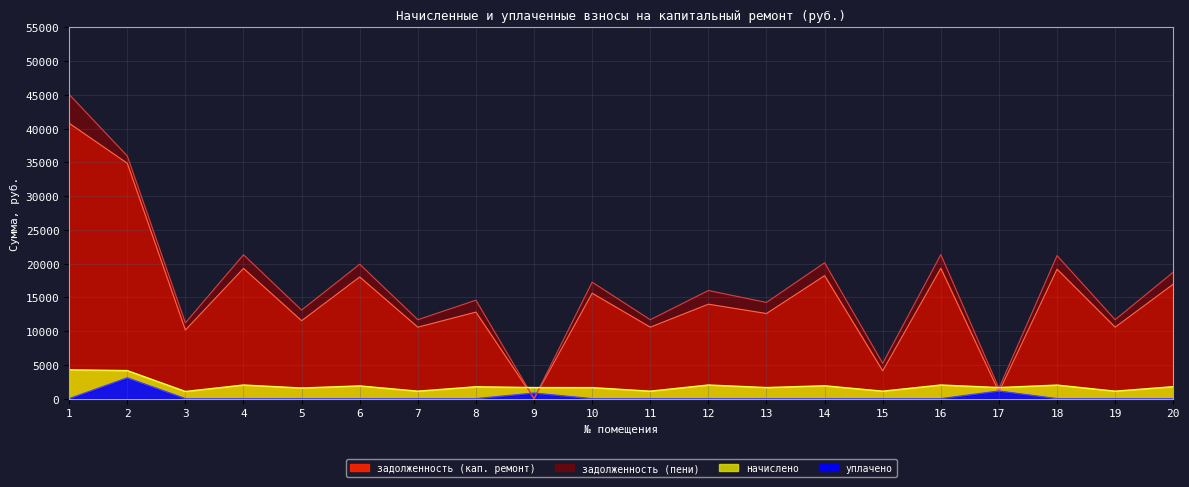

Rank the series by their maximum value, from lowest to highest.

уплачено, начислено, задолженность (кап. ремонт), задолженность (пени)